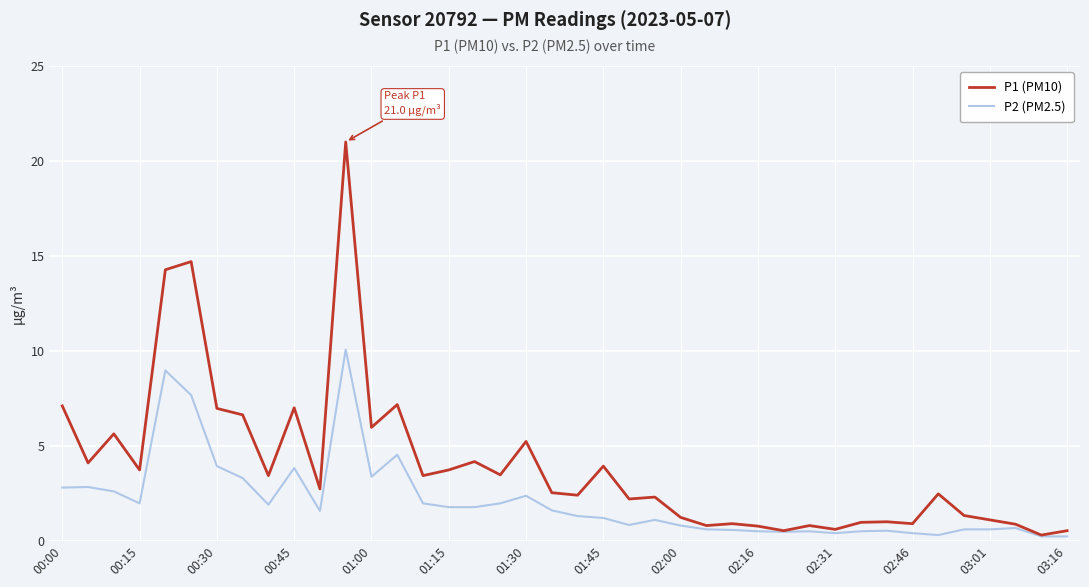

Which series has the widest spread of values?

P1 (PM10)